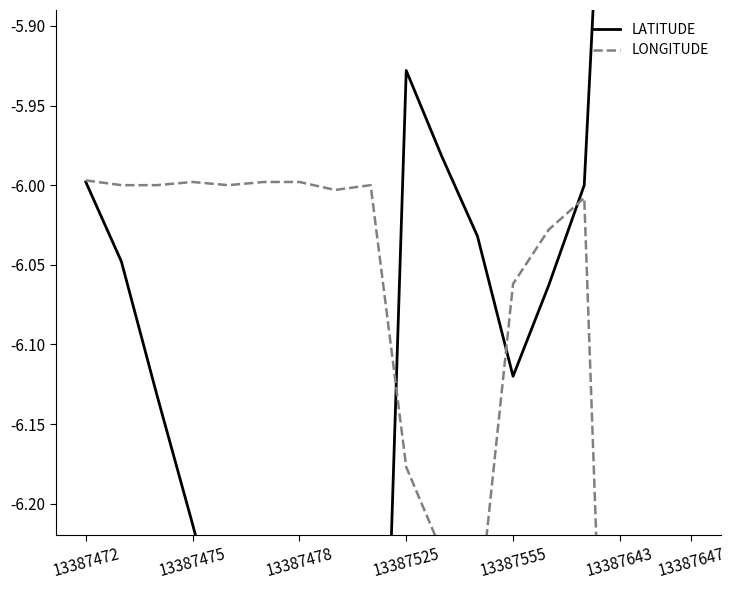

What is the total value across all series at 13387475?

-12.0